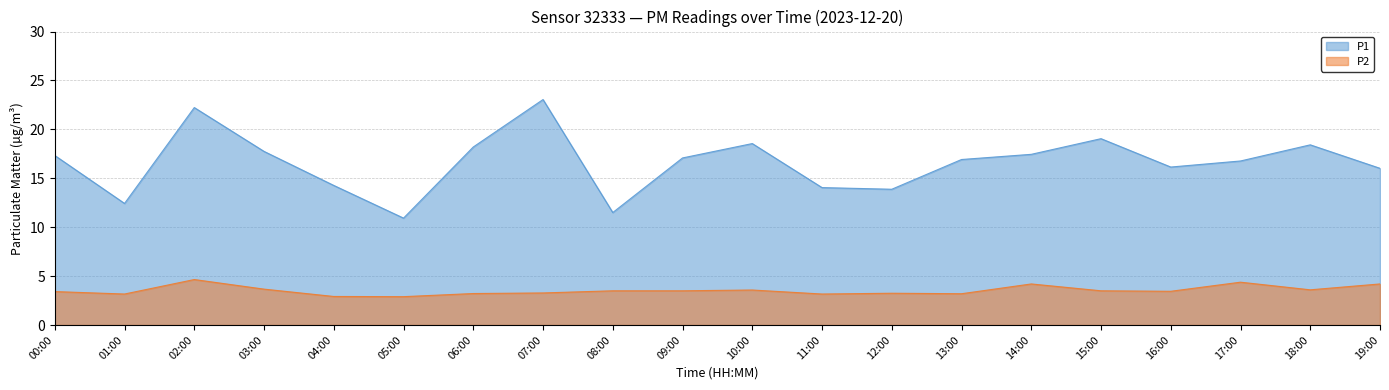

At 05:00, list the series in order from largest to smallest.

P1, P2